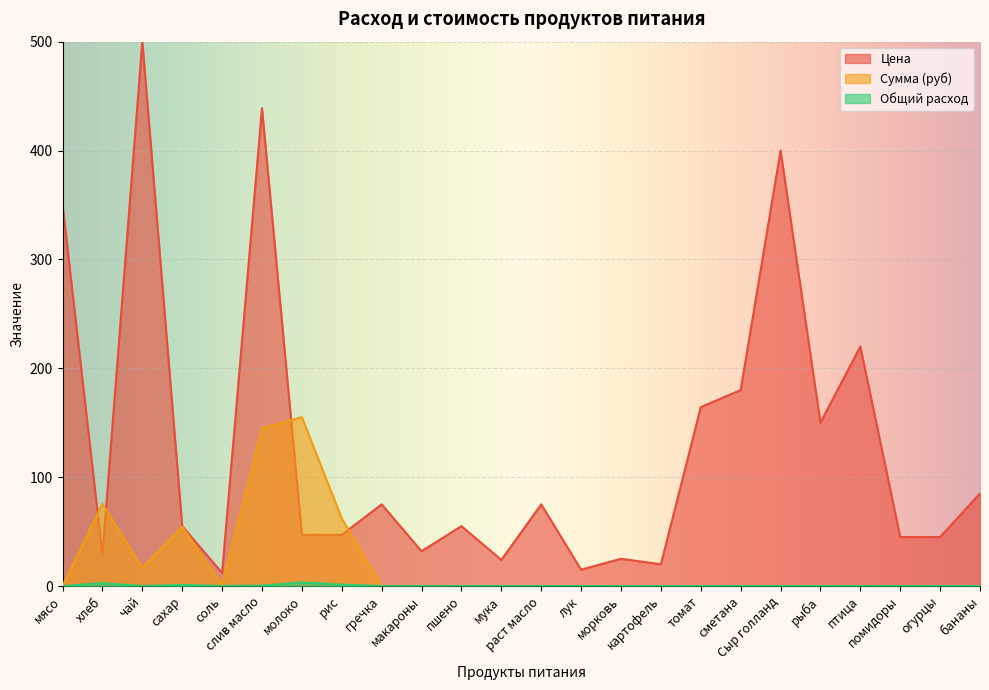

Reading left to right, what are all the values shown in this chart?

Цена: 350.0	28.6	500.0	55.0	12.0	438.9	47.0	47.0	75.0	32.0	55.0	24.0	75.0	15.0	25.0	20.0	164.3	180.0	400.0	150.0	220.0	45.0	45.0	85.0
Сумма (руб): 0.0	75.4	16.5	54.5	0.8	144.8	155.1	62.0	0.0	0.0	0.0	0.0	0.0	0.0	0.0	0.0	0.0	0.0	0.0	0.0	0.0	0.0	0.0	0.0
Общий расход: 0.0	2.6	0.0	1.0	0.1	0.3	3.3	1.3	0.0	0.0	0.0	0.0	0.0	0.0	0.0	0.0	0.0	0.0	0.0	0.0	0.0	0.0	0.0	0.0